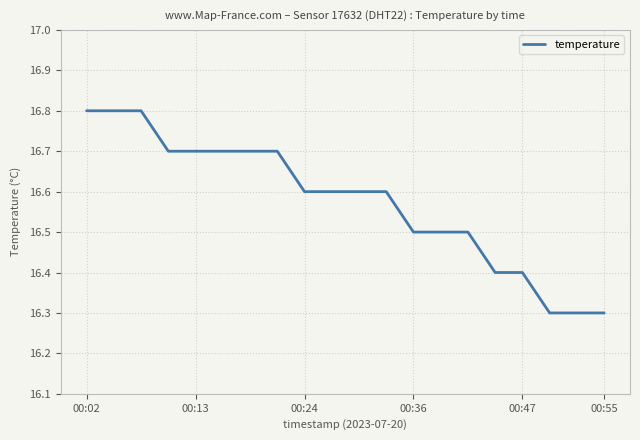

Does the chart display data point markers on the line(s)?

No